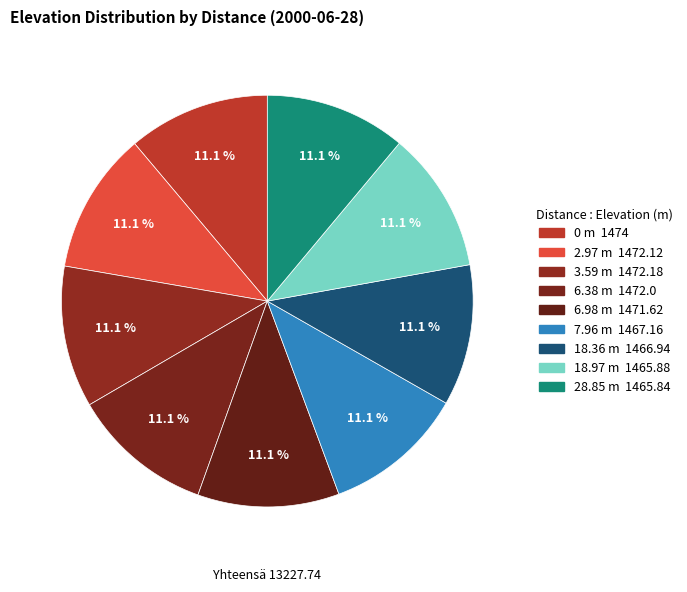

To the nearest percent, what is the combined percentage of 7.96 m and 6.38 m?

22%